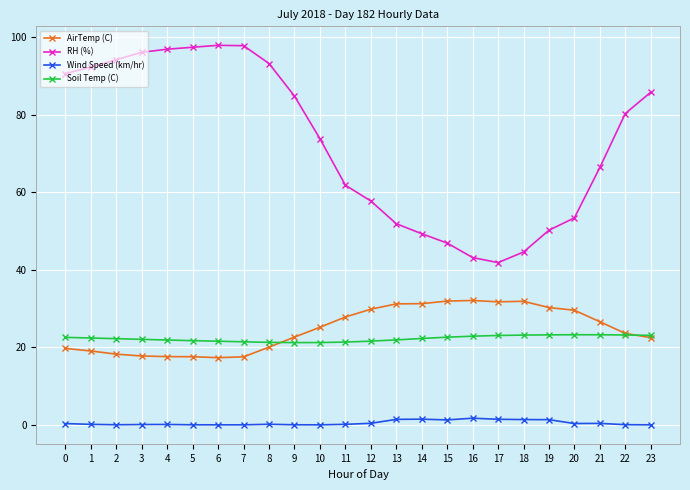

True or false: RH (%) and AirTemp (C) cross at least once.

False